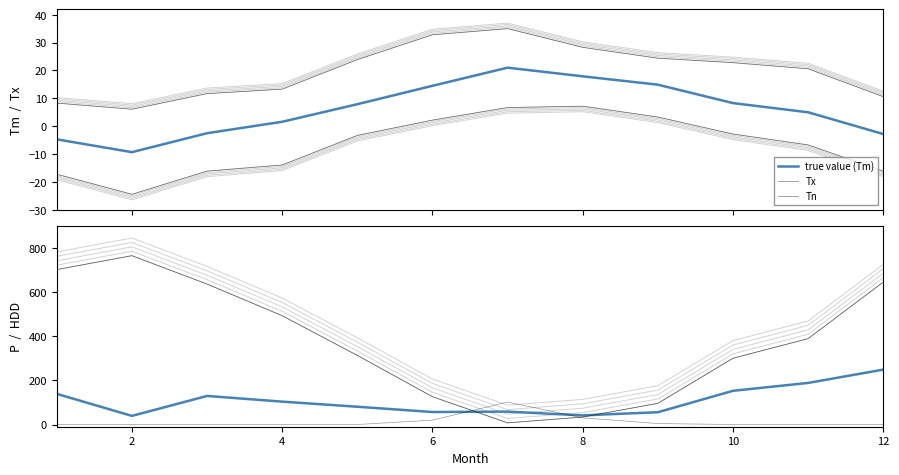

The Tn series shows 3.3 at 12. True or false?

False